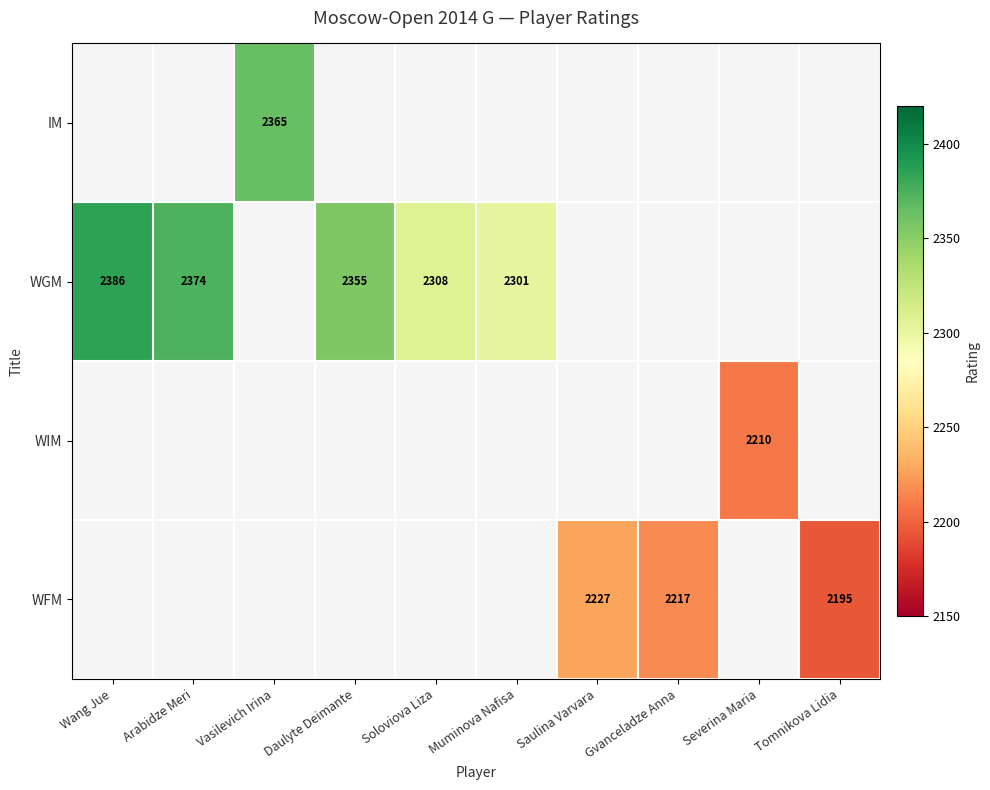

Is it true that IM equals 1423 at Vasilevich Irina?

False